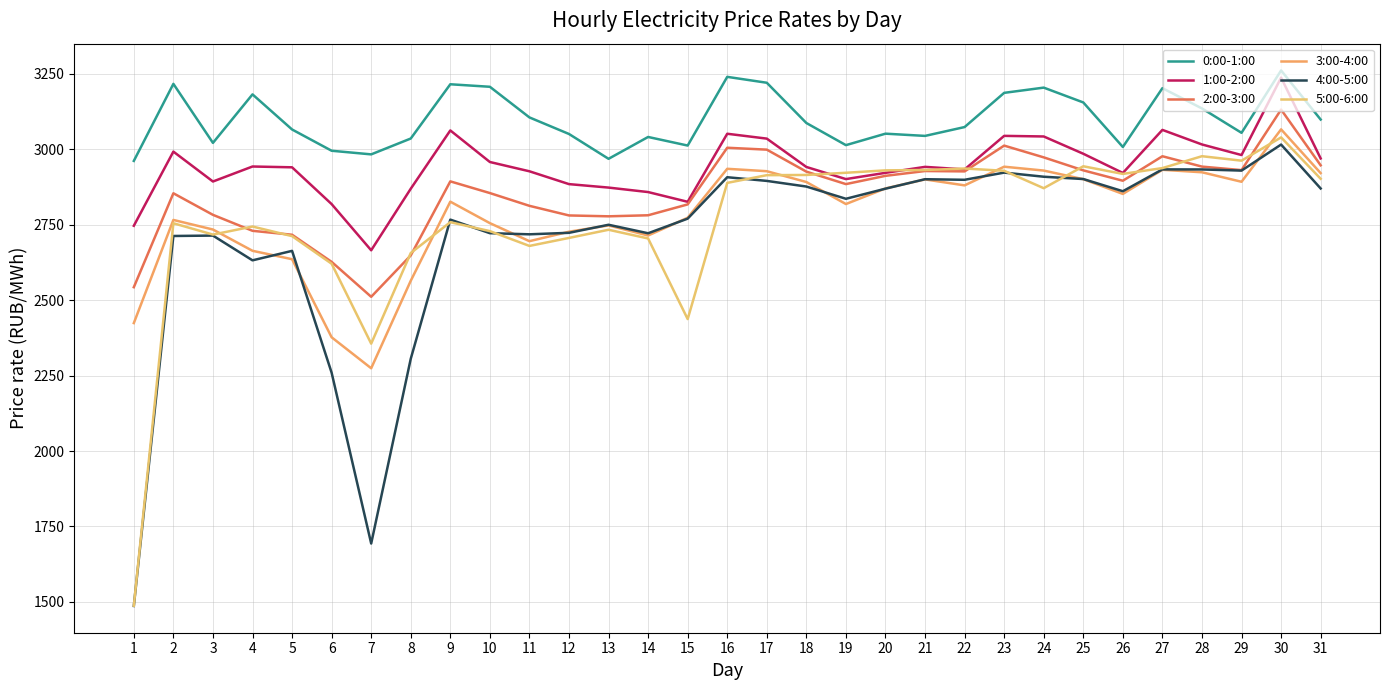

What is the sum of the 2:00-3:00 values at 4 and 28?

5672.8